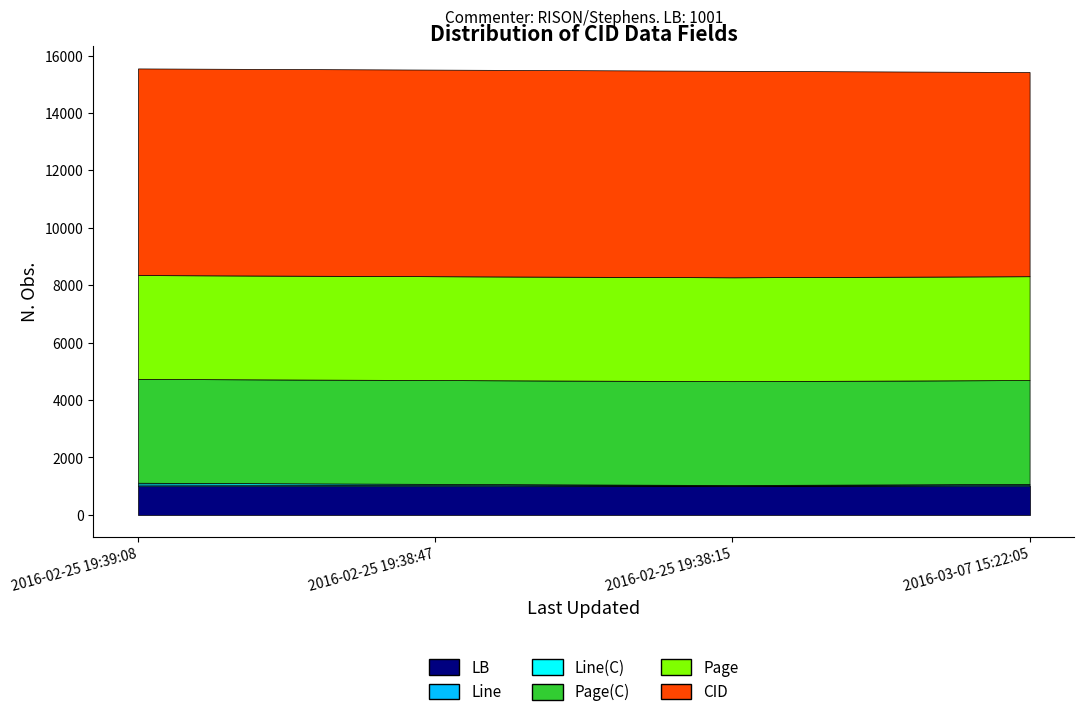

At which category does the chart reach its minimum across all series?

2016-02-25 19:38:15